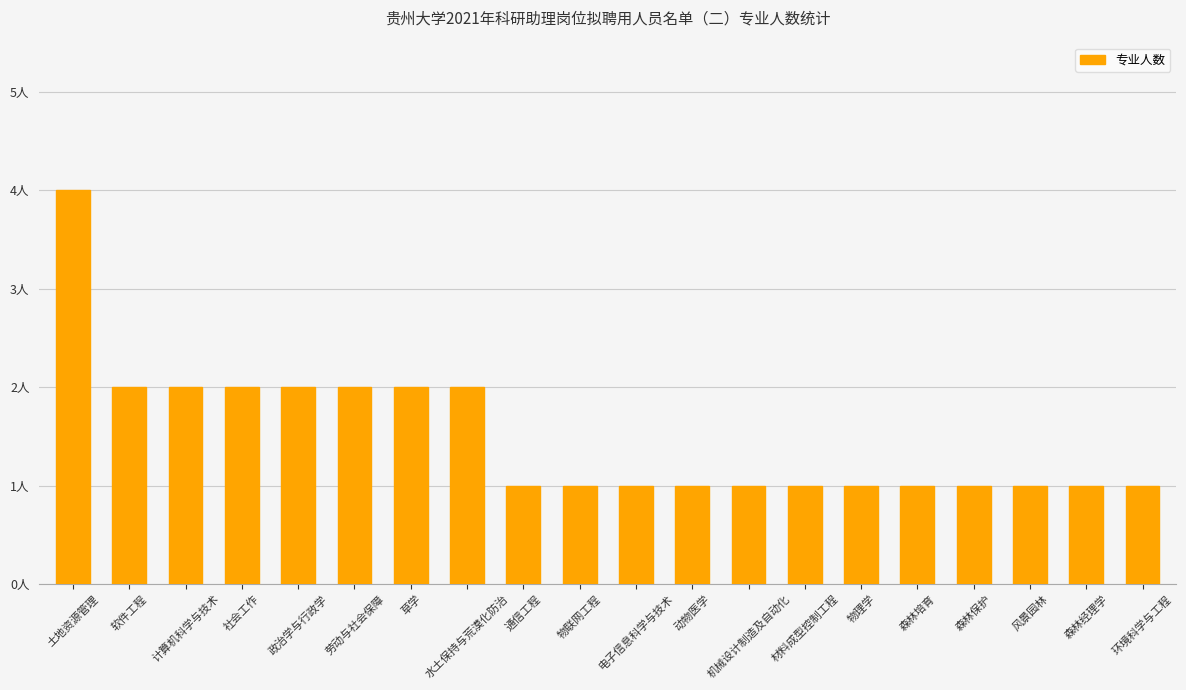

True or false: the data shows 2 at 软件工程.

True